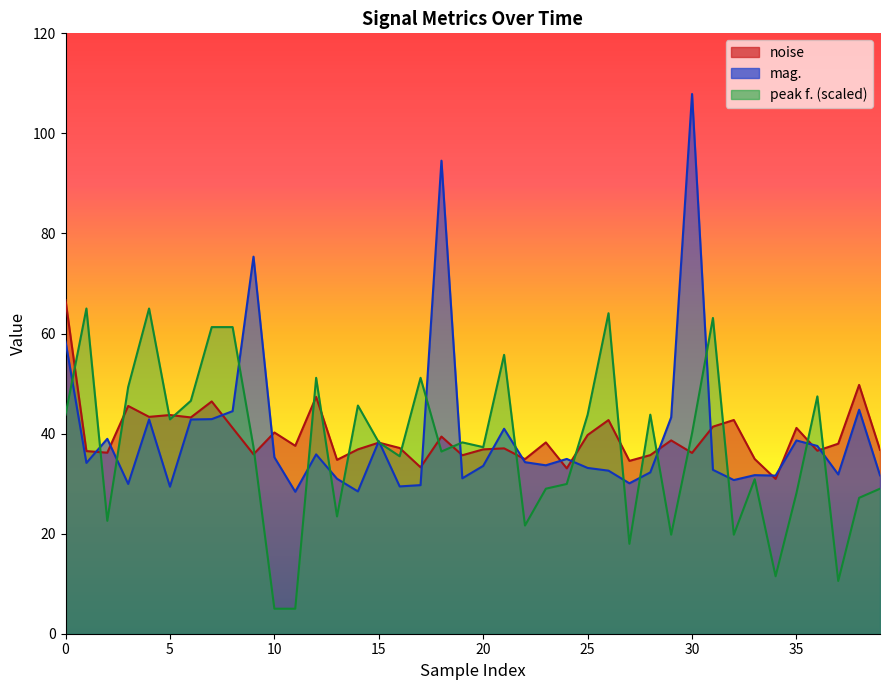

Reading left to right, transcribe all the data shown in this chart.

noise: 66.7	36.5	36.2	45.5	43.3	43.7	43.2	46.4	41.1	35.9	40.2	37.6	47.3	34.8	36.8	38.2	37.1	33.3	39.4	35.7	36.8	37.0	34.9	38.2	33.1	39.7	42.7	34.5	35.7	38.6	36.1	41.4	42.7	34.9	31.0	41.1	36.6	38.0	49.7	36.8
mag.: 58.4	34.1	39.0	29.9	42.8	29.4	42.8	42.9	44.5	75.4	35.3	28.4	35.8	31.0	28.4	38.5	29.4	29.7	94.5	31.1	33.5	41.0	34.3	33.7	34.9	33.1	32.6	30.1	32.2	43.2	107.9	32.8	30.7	31.7	31.6	38.6	37.5	31.8	44.8	31.7
peak f.: 43.8	65.0	22.6	49.3	65.0	42.8	46.6	61.3	61.3	37.3	5.0	5.0	51.1	23.4	45.6	38.2	35.5	51.1	36.4	38.2	37.3	55.7	21.6	29.0	29.9	43.8	64.1	18.0	43.8	19.8	40.1	63.1	19.8	30.9	11.5	28.1	47.4	10.5	27.2	29.0